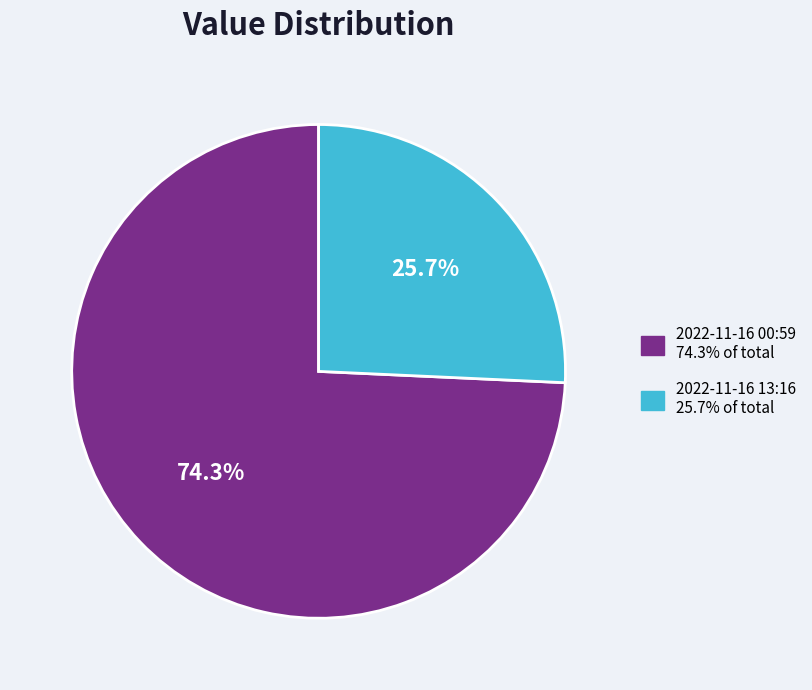

Is there a majority slice in this chart?

Yes